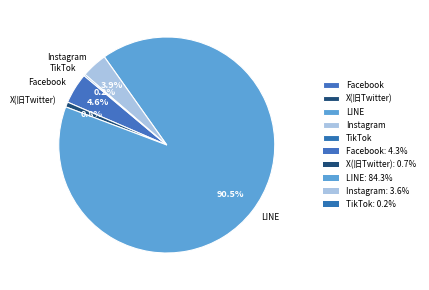

The Facebook slice represents 5% of the pie. True or false?

True